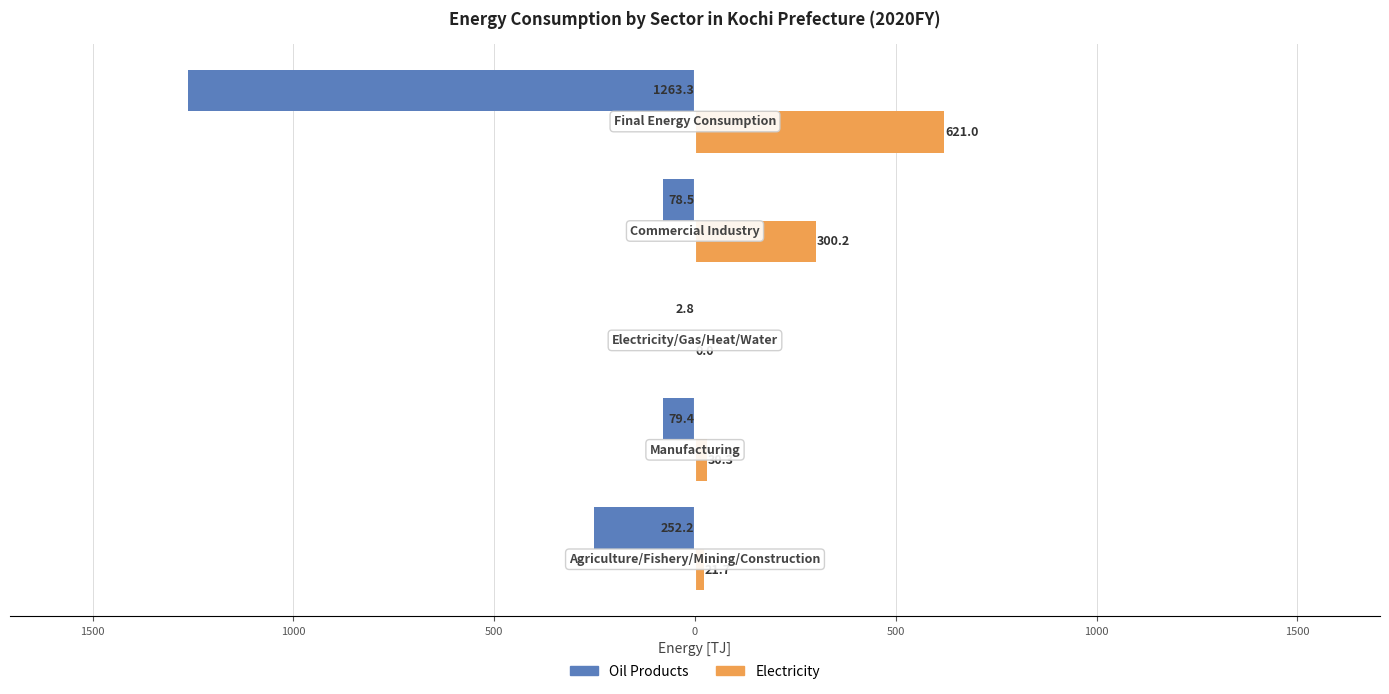

What are all the series names shown in the legend?

Oil Products, Electricity